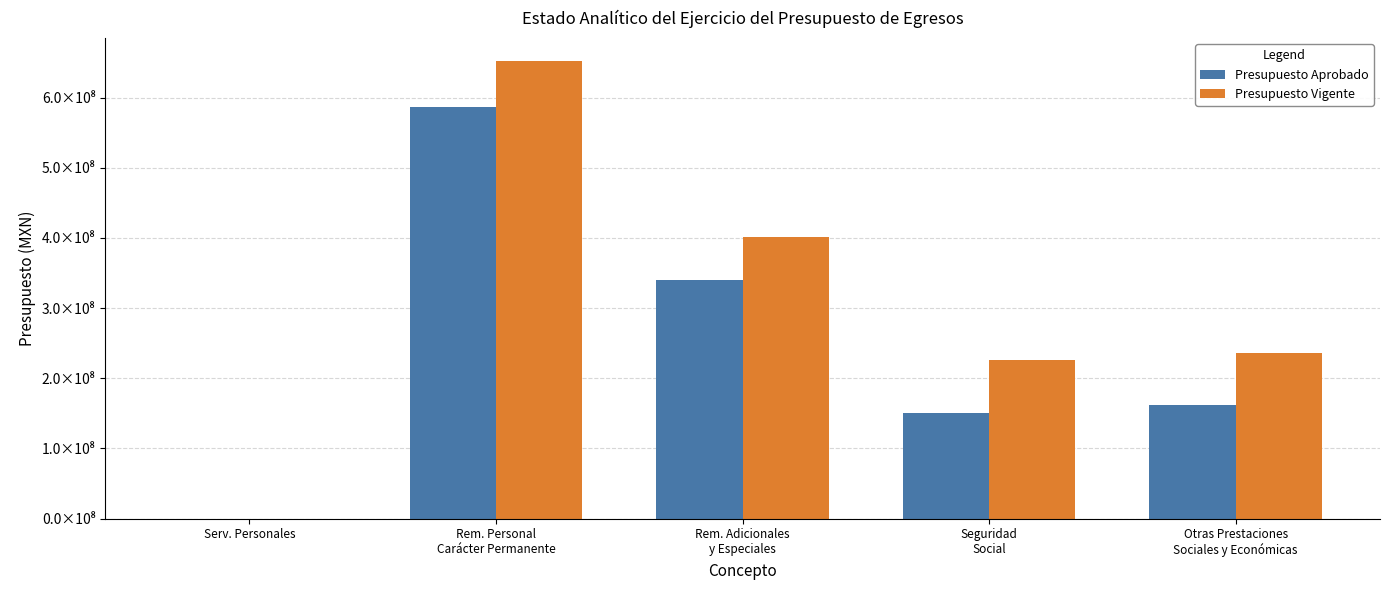

Are the bars grouped side by side (vs. stacked)?

Yes